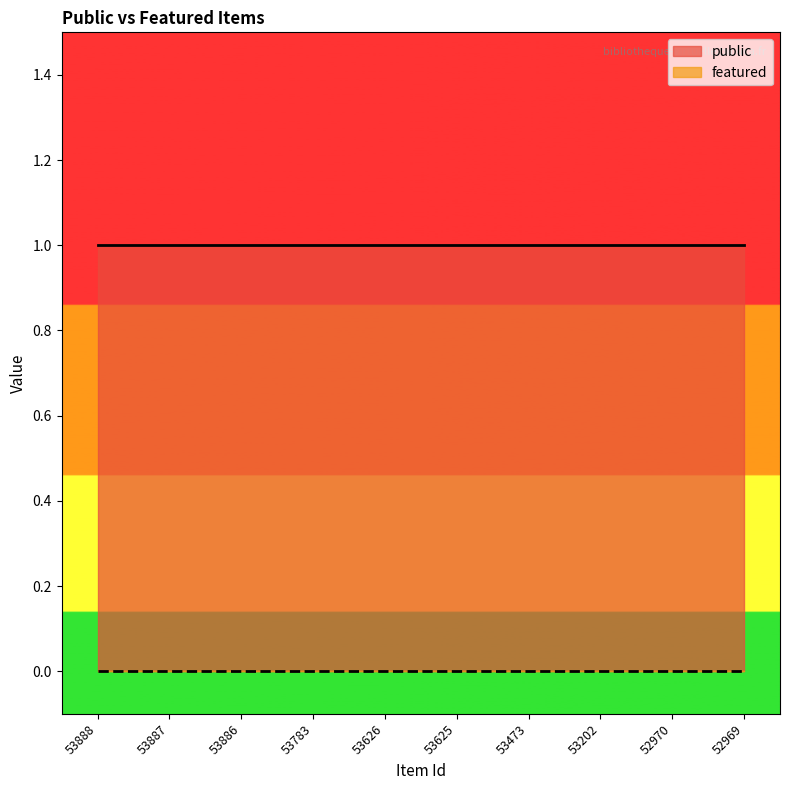

Which category has the highest value in the public series?

53888